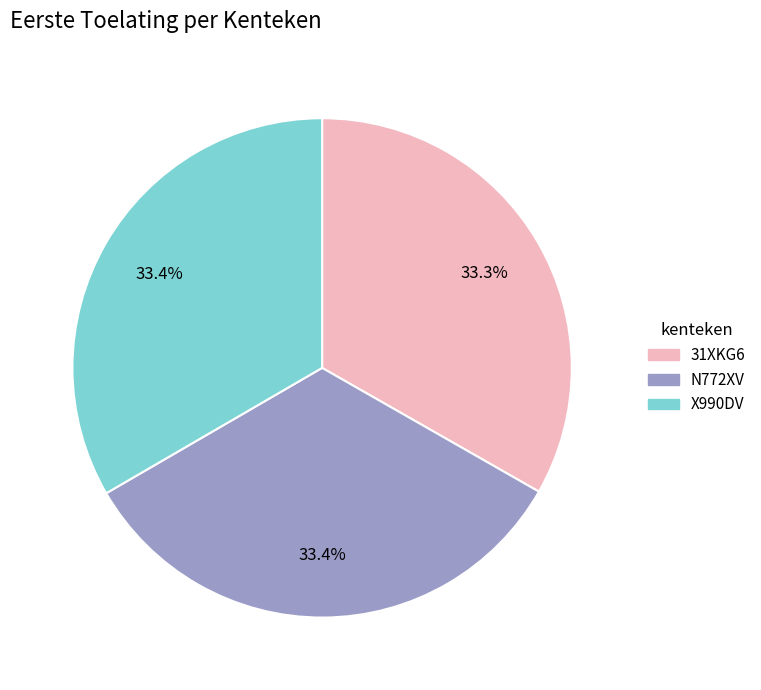

Is there a majority slice in this chart?

No